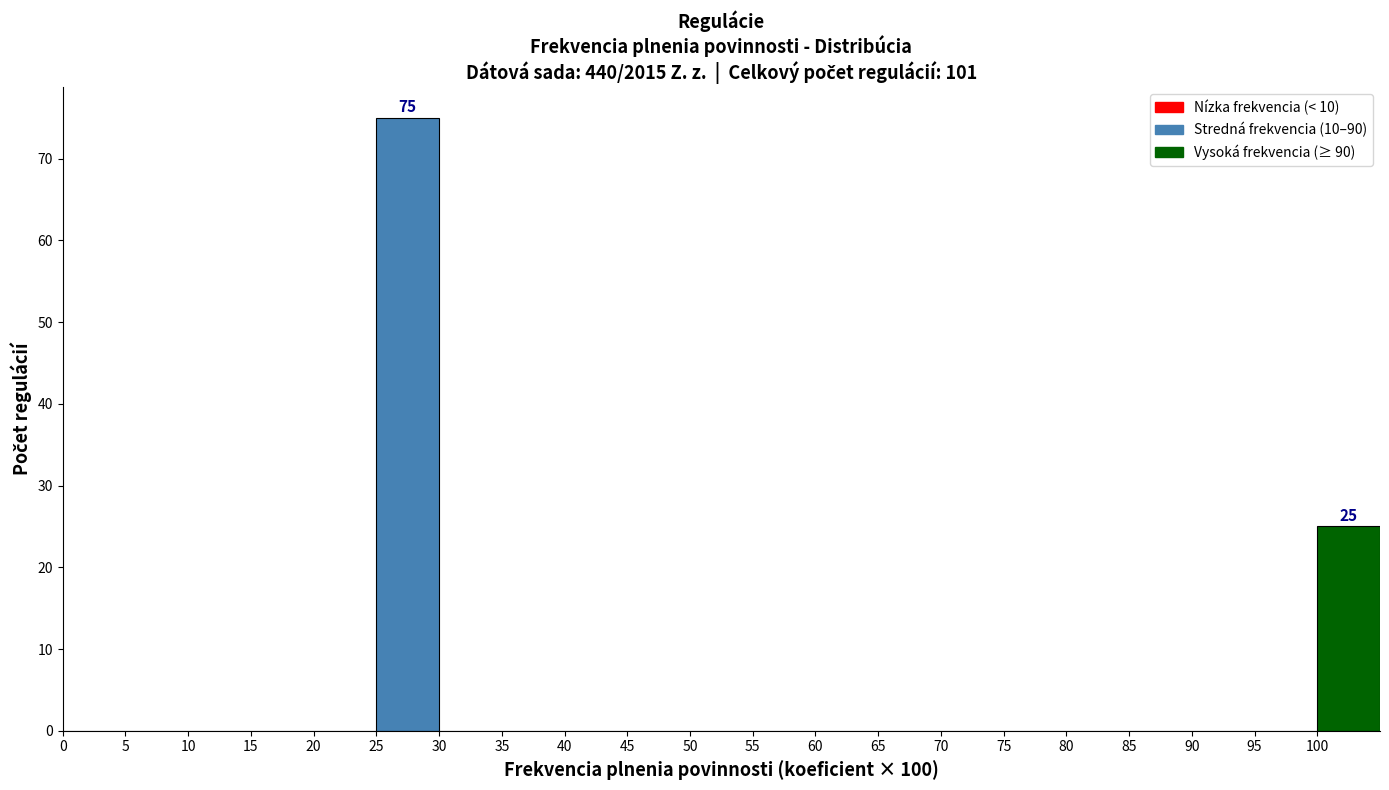

Over which range of the x-axis is the bar tallest?

25 to 30